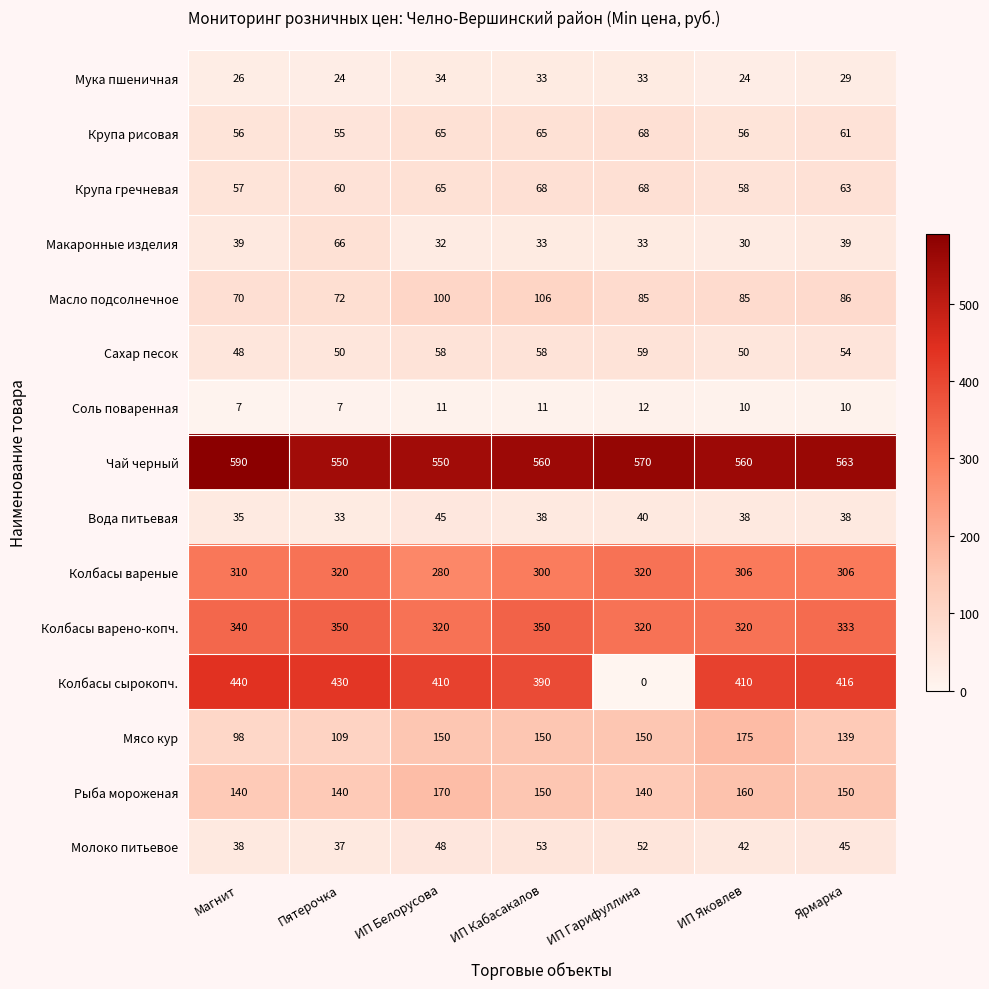

Is it true that Колбасы сырокопч. equals 390 at ИП Кабасакалов?

True